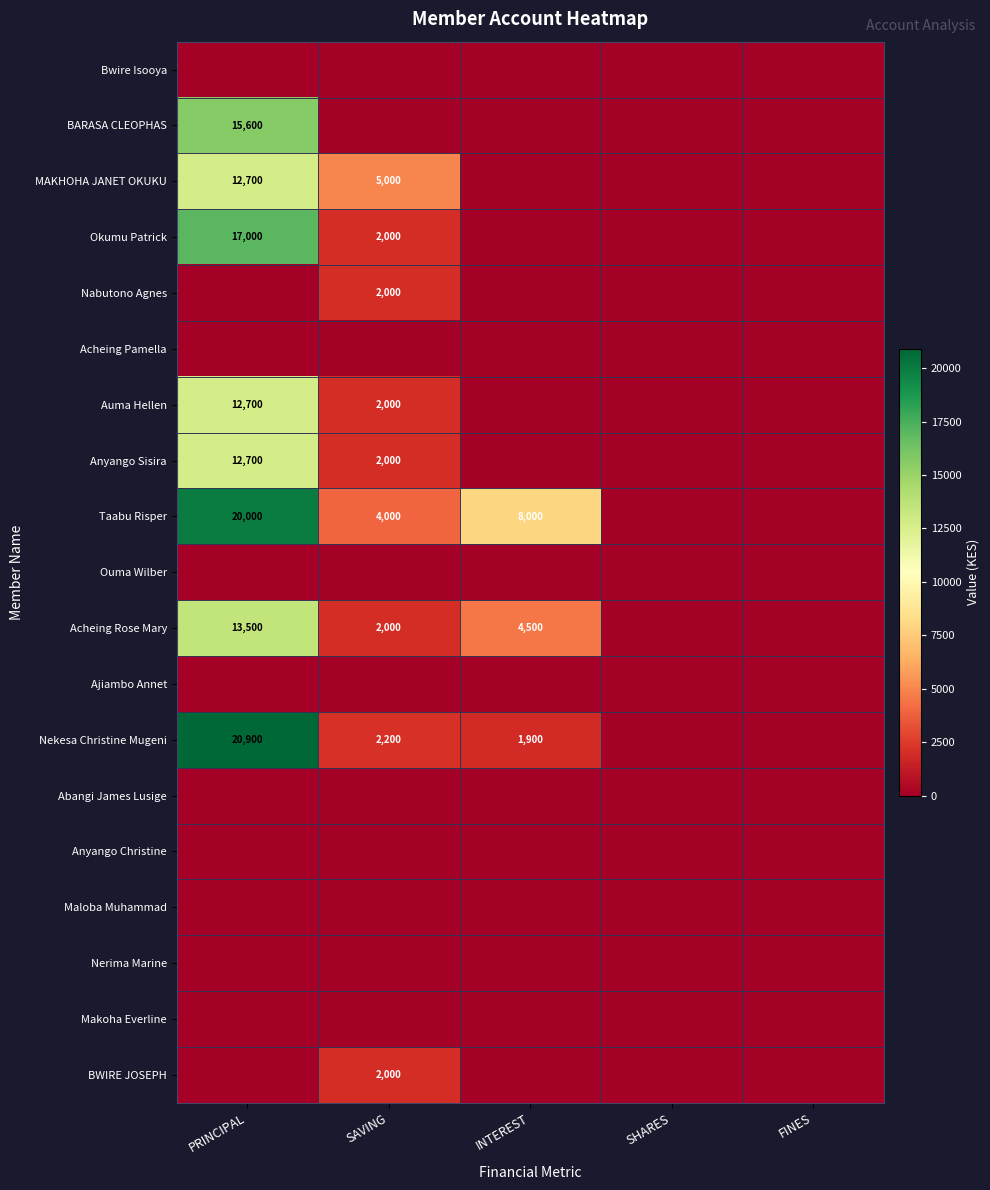

List the series in order of their peak value, highest first.

Nekesa Christine Mugeni, Taabu Risper, Okumu Patrick, BARASA CLEOPHAS, Acheing Rose Mary, MAKHOHA JANET OKUKU, Auma Hellen, Anyango Sisira, Nabutono Agnes, BWIRE JOSEPH, Bwire Isooya, Acheing Pamella, Ouma Wilber, Ajiambo Annet, Abangi James Lusige, Anyango Christine, Maloba Muhammad, Nerima Marine, Makoha Everline